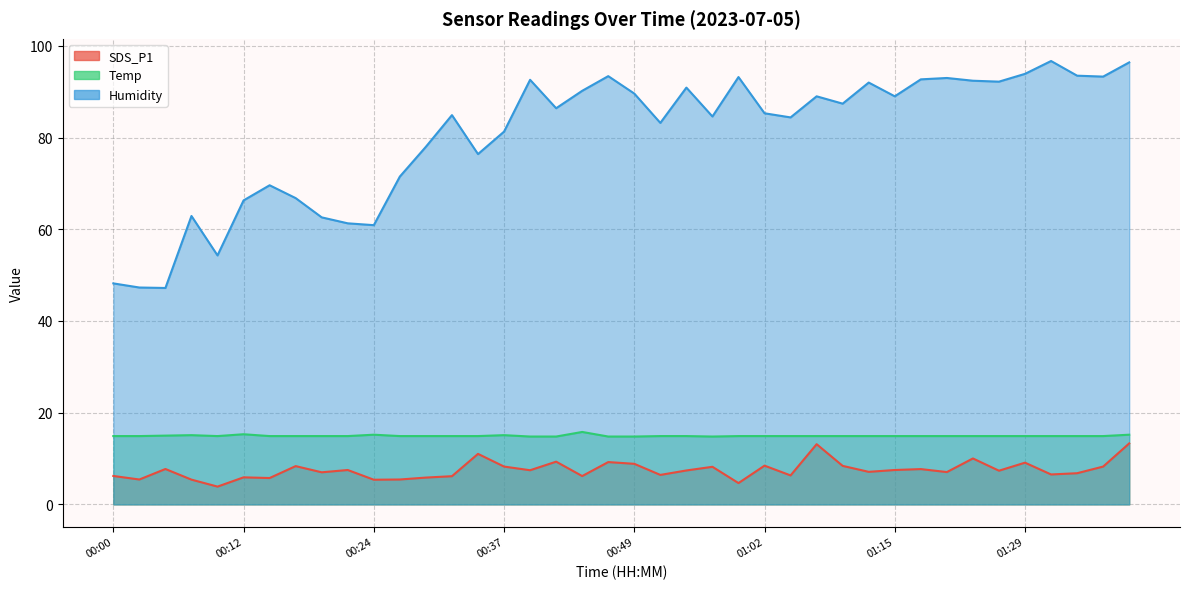

Which series changed the most between 00:27 and 01:05?

Humidity